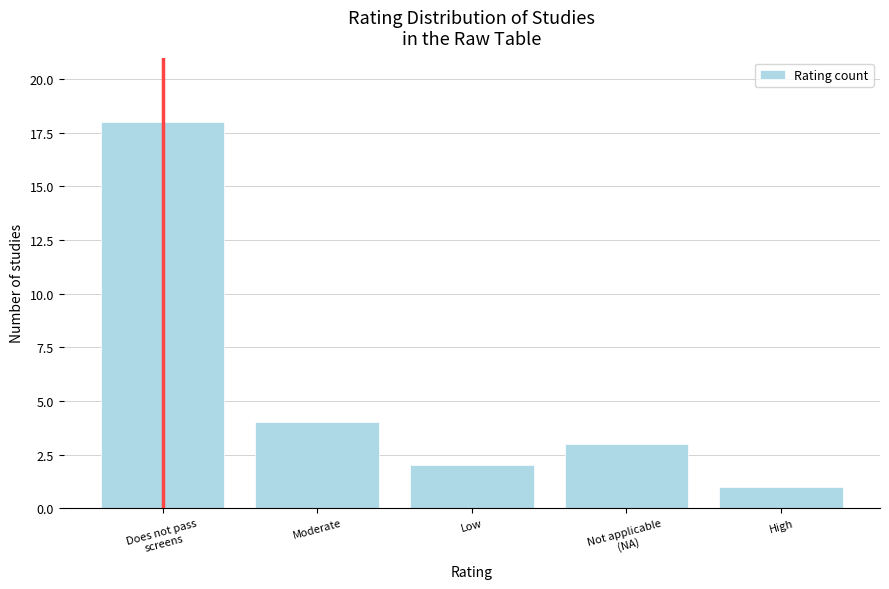

Reading left to right, list all the values displayed in this chart.

18	4	2	3	1